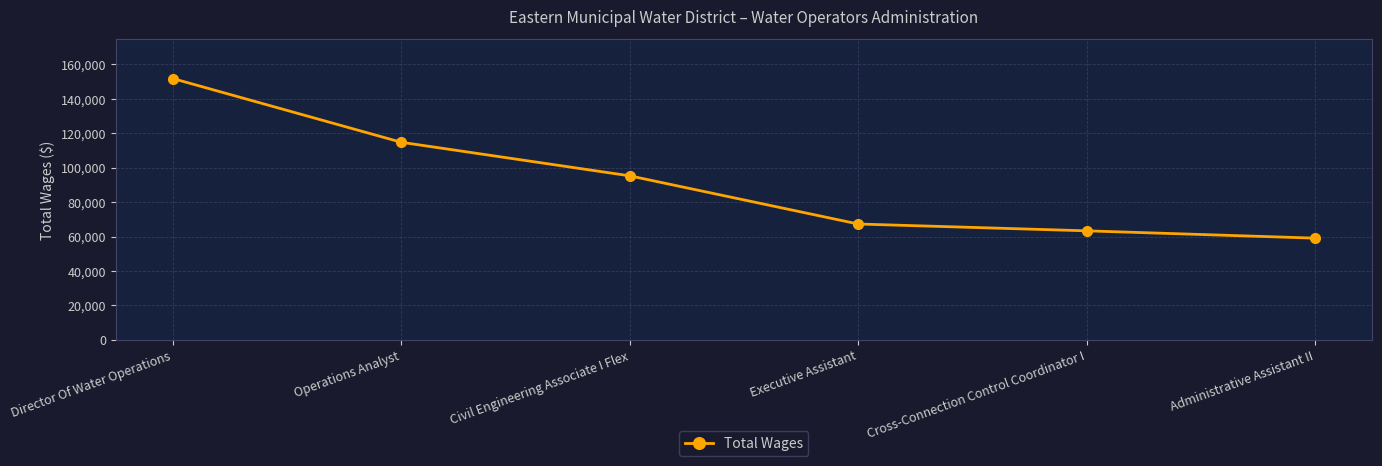

At which category does the chart reach its peak across all series?

Director Of Water Operations